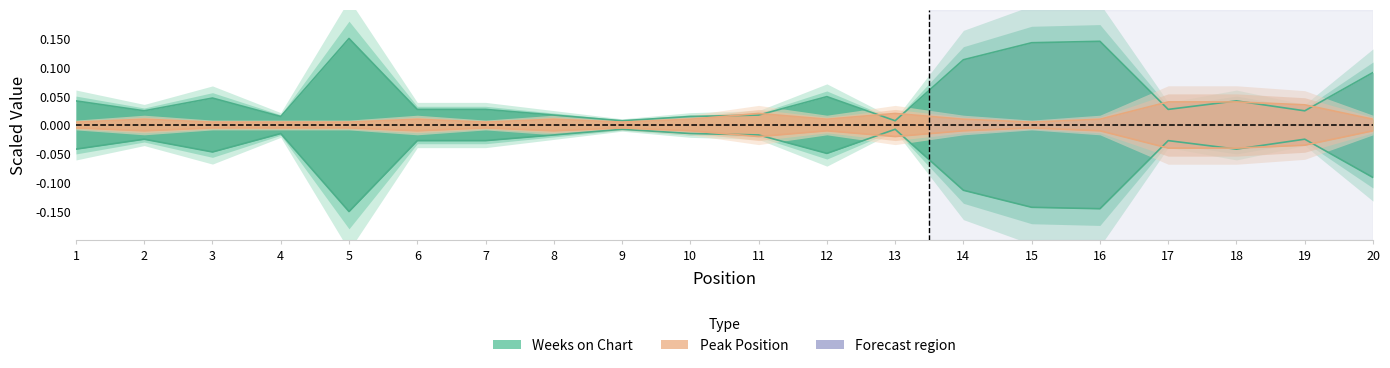

At which label is Peak Position closest to 0?

1